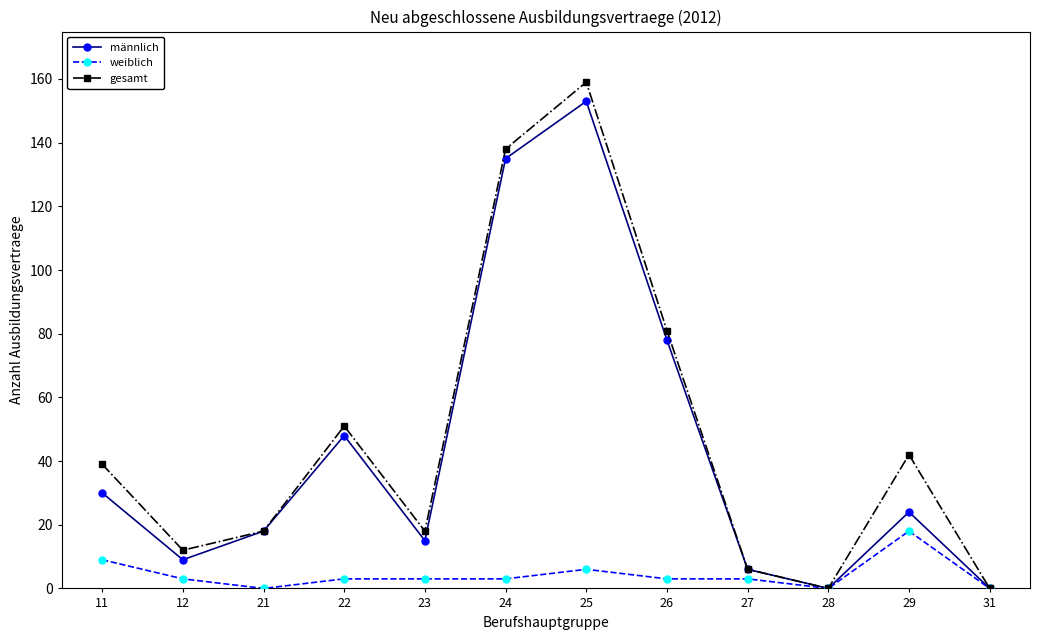

How many lines are shown in the chart?

3